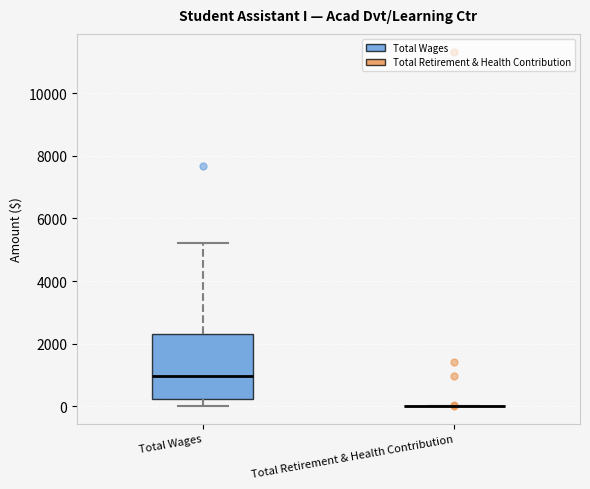

Reading left to right, read every box against the y-axis: the position of its median line, the range the box covers, and the ends of its whiskers. The values are not printed on the chart, so give them approximately, as read against the axis.

Total Wages: median 1000, box 200 to 2200, whiskers 0 to 5200
Total Retirement & Health Contribution: box collapsed to a line at 0, whiskers 0 to 0